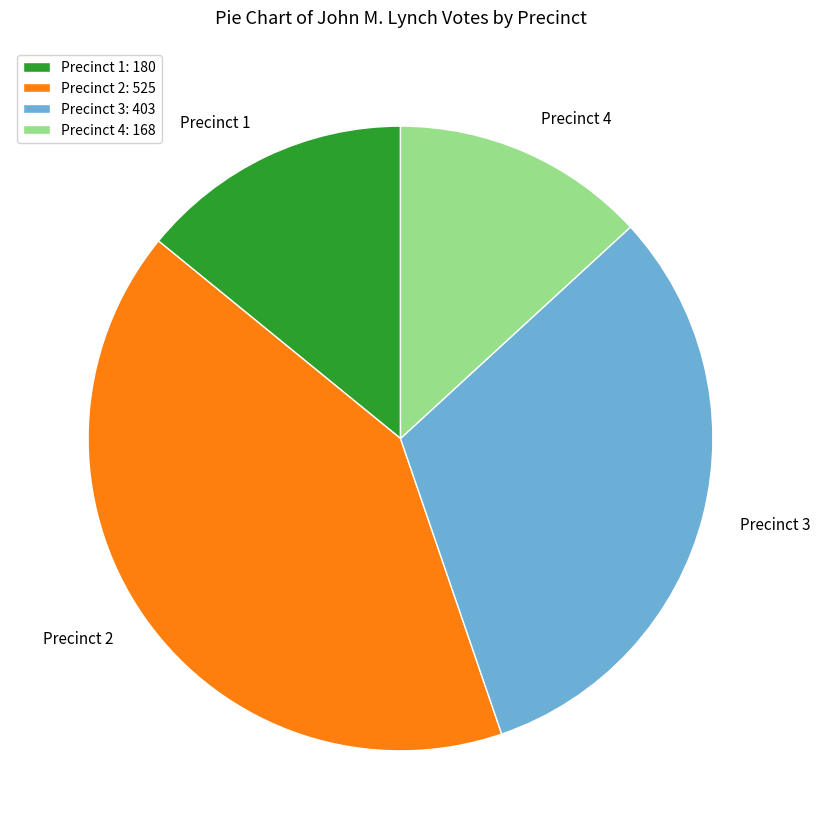

Rank the categories by value from highest to lowest.

Precinct 2, Precinct 3, Precinct 1, Precinct 4